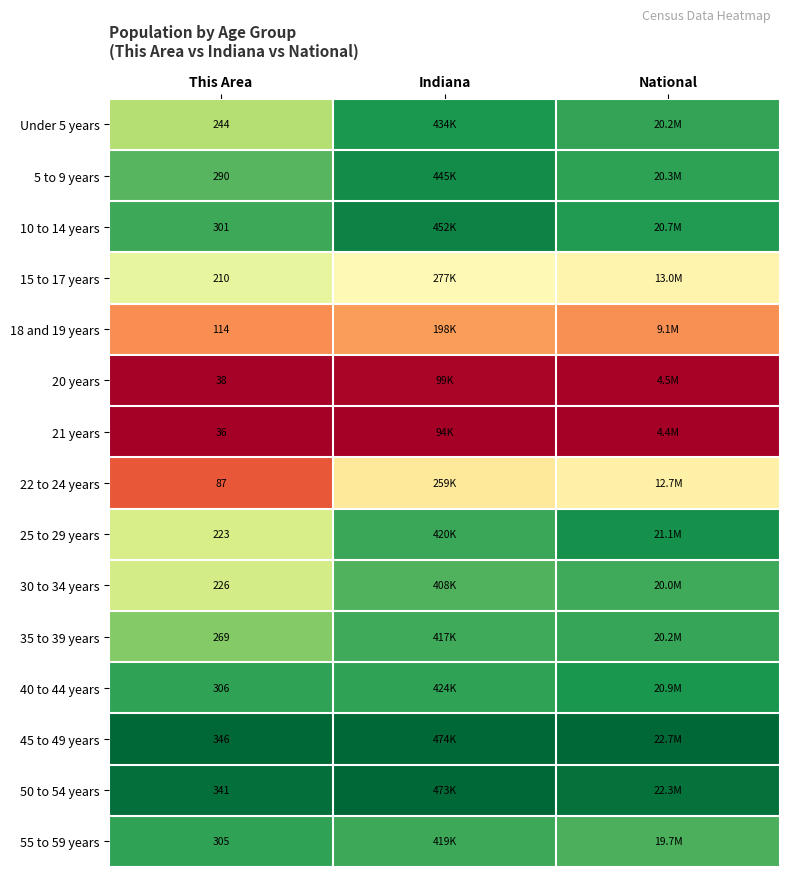

Which series has the largest total across all categories?

45 to 49 years